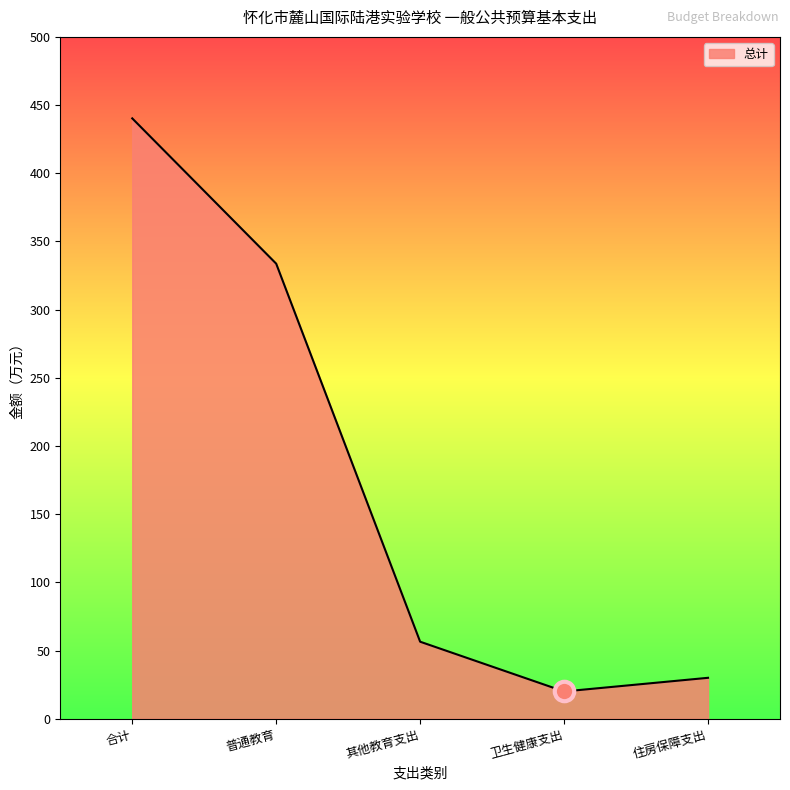

Where does the data first go above 56?

合计